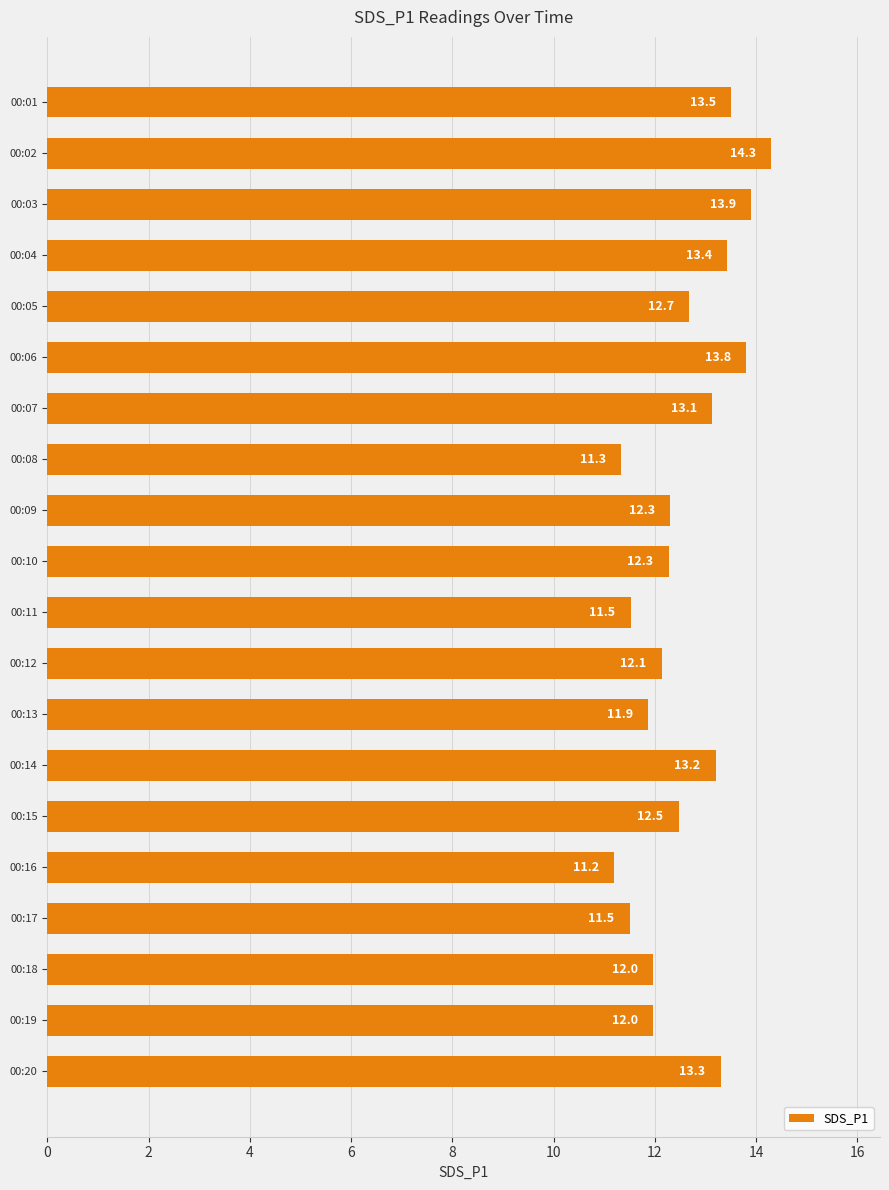

What is the value of the 14th bar from the top?

13.2